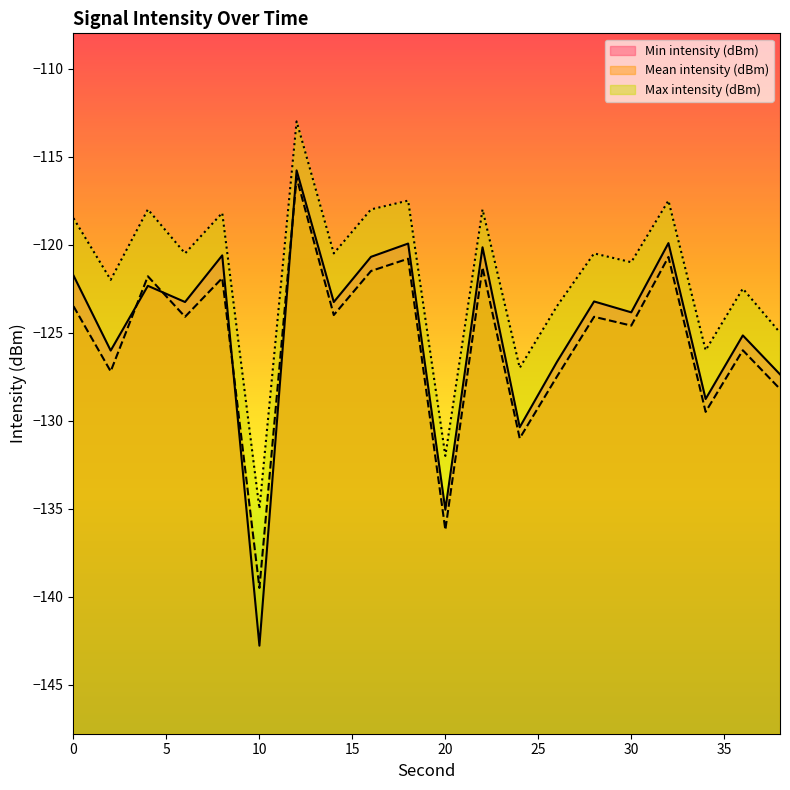

Rank the categories by Min intensity (dBm) value from lowest to highest.

10, 20, 24, 34, 38, 26, 2, 36, 30, 14, 6, 28, 4, 0, 16, 8, 22, 18, 32, 12